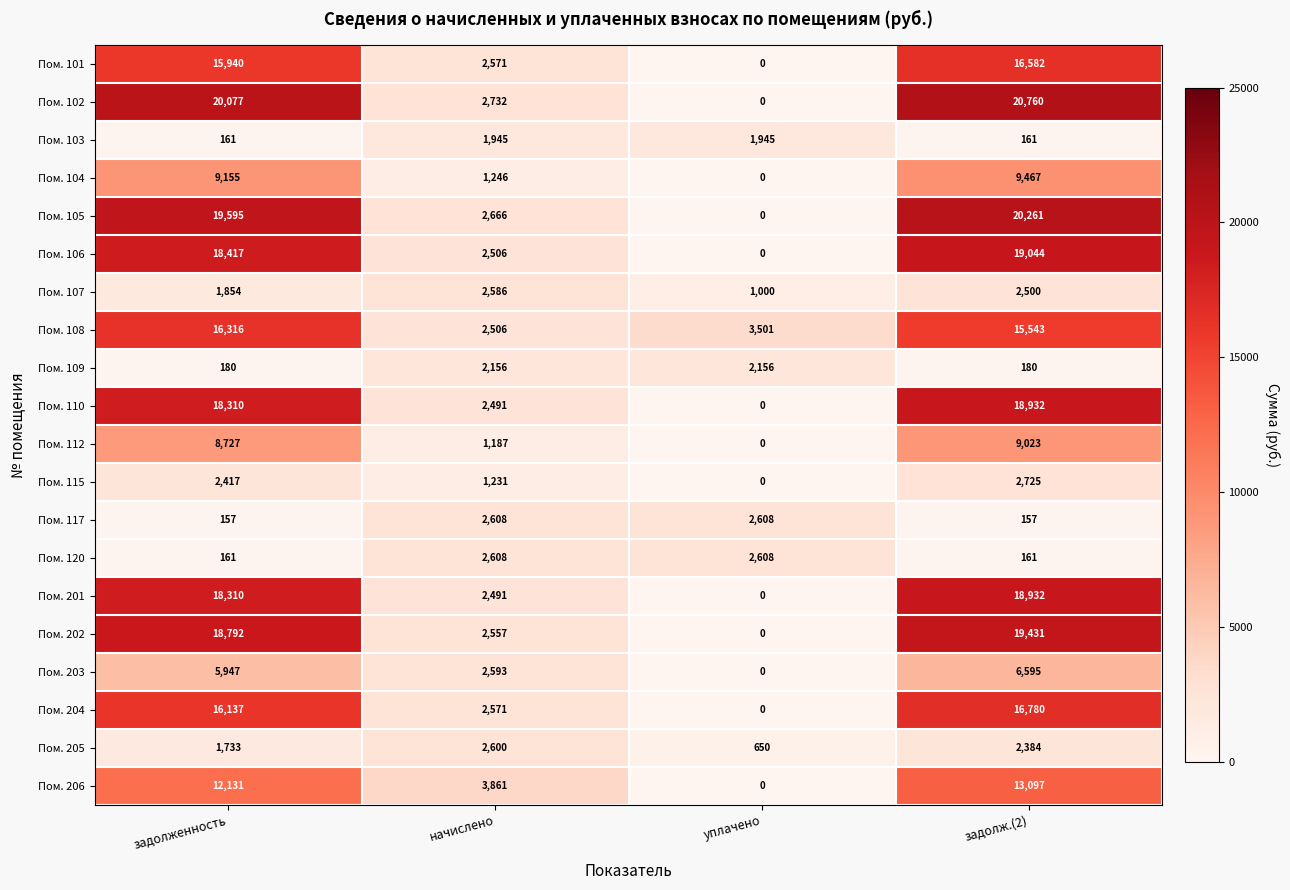

What is the sum of all Пом. 112 values?

18937